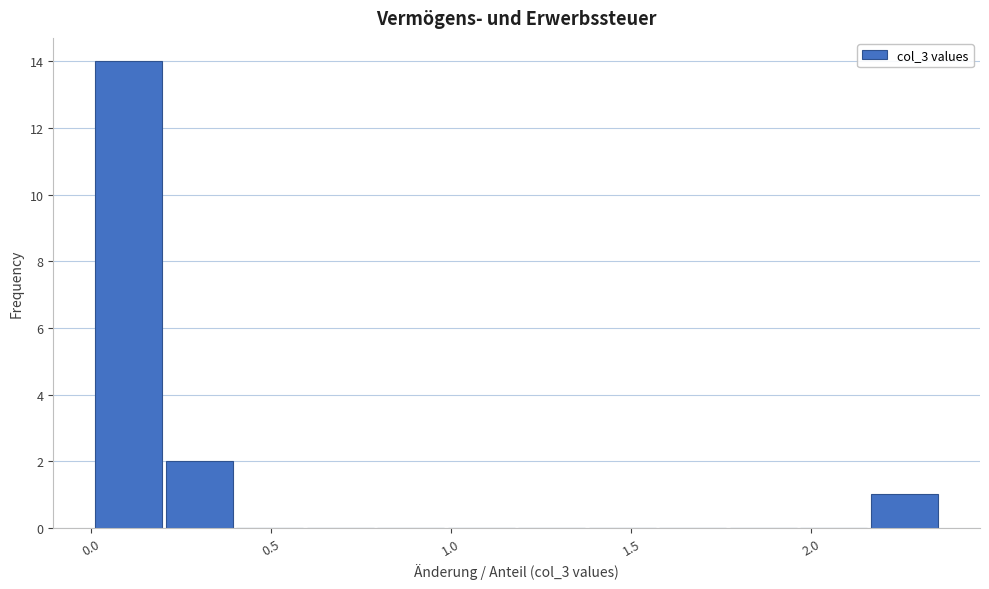

Around what value on the x-axis is the tallest bar? Give the approximate position of its centre, as read against the axis.

0.10